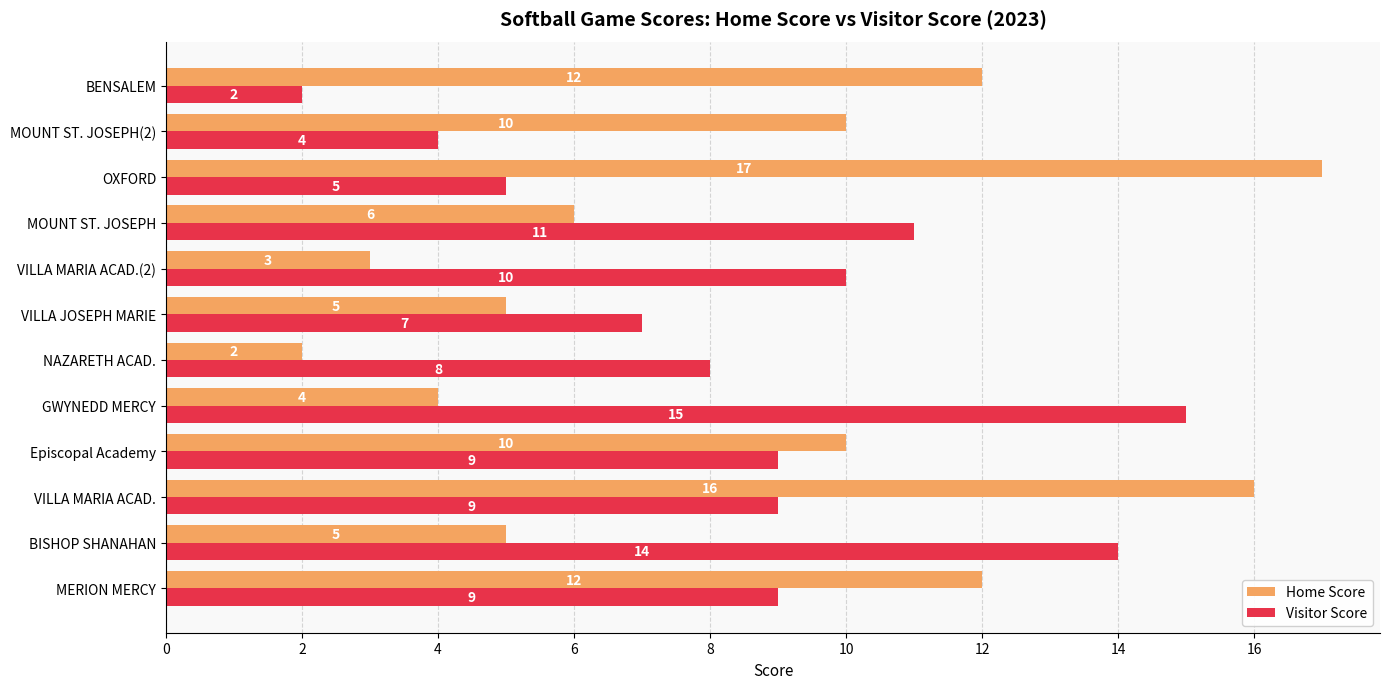

How many values in the Visitor Score series are below 9?

5